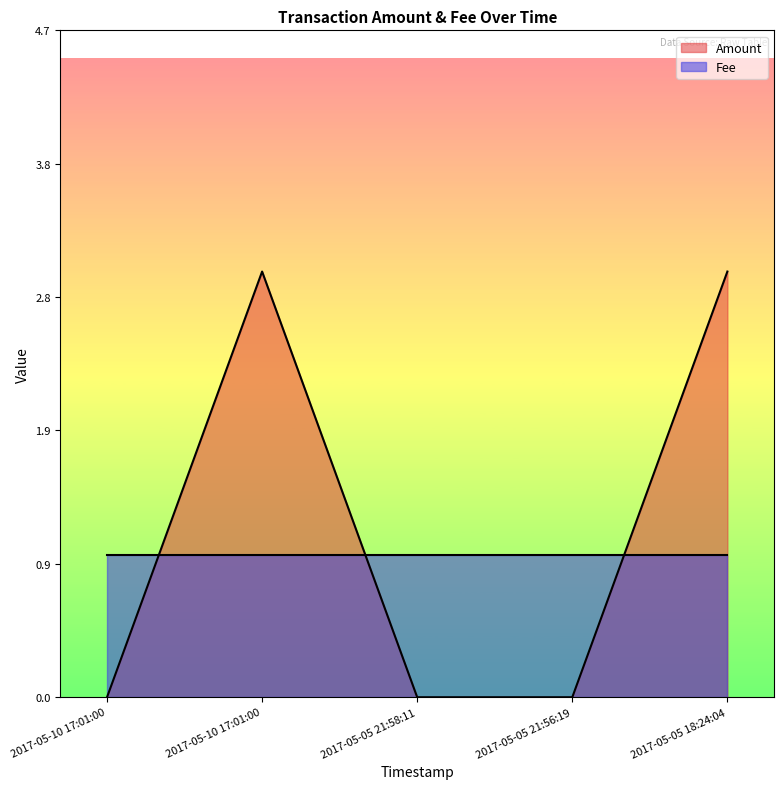

How many lines are shown in the chart?

2